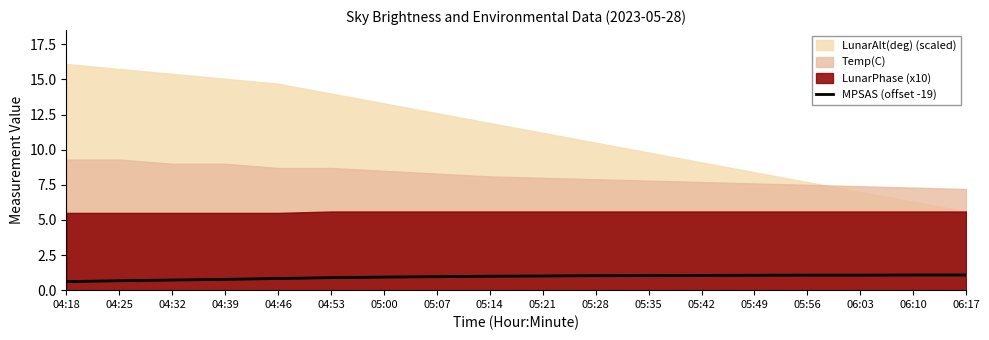

Reading right to left, list all the values displayed in this chart.

1.1	1.1	1.1	1.1	1.1	1.1	1.0	1.0	1.0	1.0	1.0	0.9	0.9	0.8	0.8	0.7	0.7	0.6